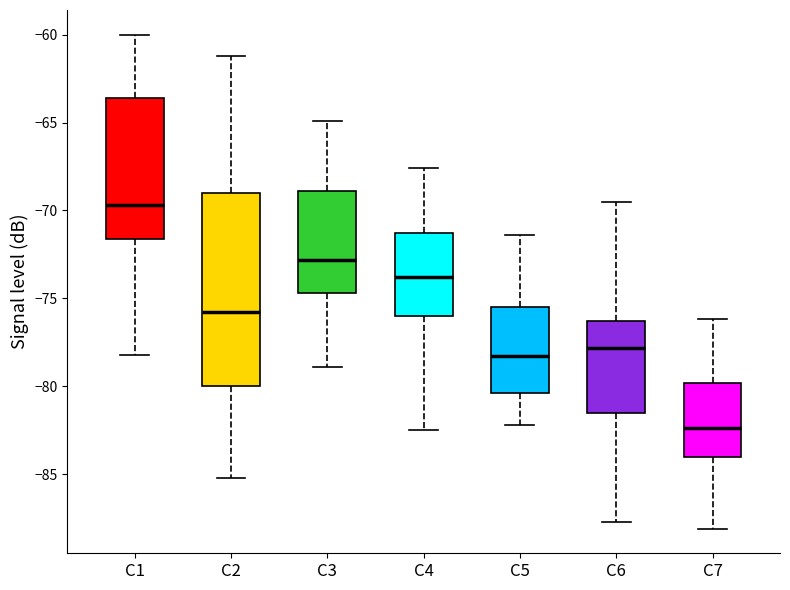

Reading left to right, read every box against the y-axis: the position of its median line, the range the box covers, and the ends of its whiskers. The values are not printed on the chart, so give them approximately, as read against the axis.

C1: median -69.5, box -71.5 to -63.5, whiskers -78.0 to -60.0
C2: median -76.0, box -80.0 to -69.0, whiskers -85.0 to -61.0
C3: median -73.0, box -74.5 to -69.0, whiskers -79.0 to -65.0
C4: median -74.0, box -76.0 to -71.5, whiskers -82.5 to -67.5
C5: median -78.5, box -80.5 to -75.5, whiskers -82.0 to -71.5
C6: median -78.0, box -81.5 to -76.5, whiskers -87.5 to -69.5
C7: median -82.5, box -84.0 to -80.0, whiskers -88.0 to -76.0